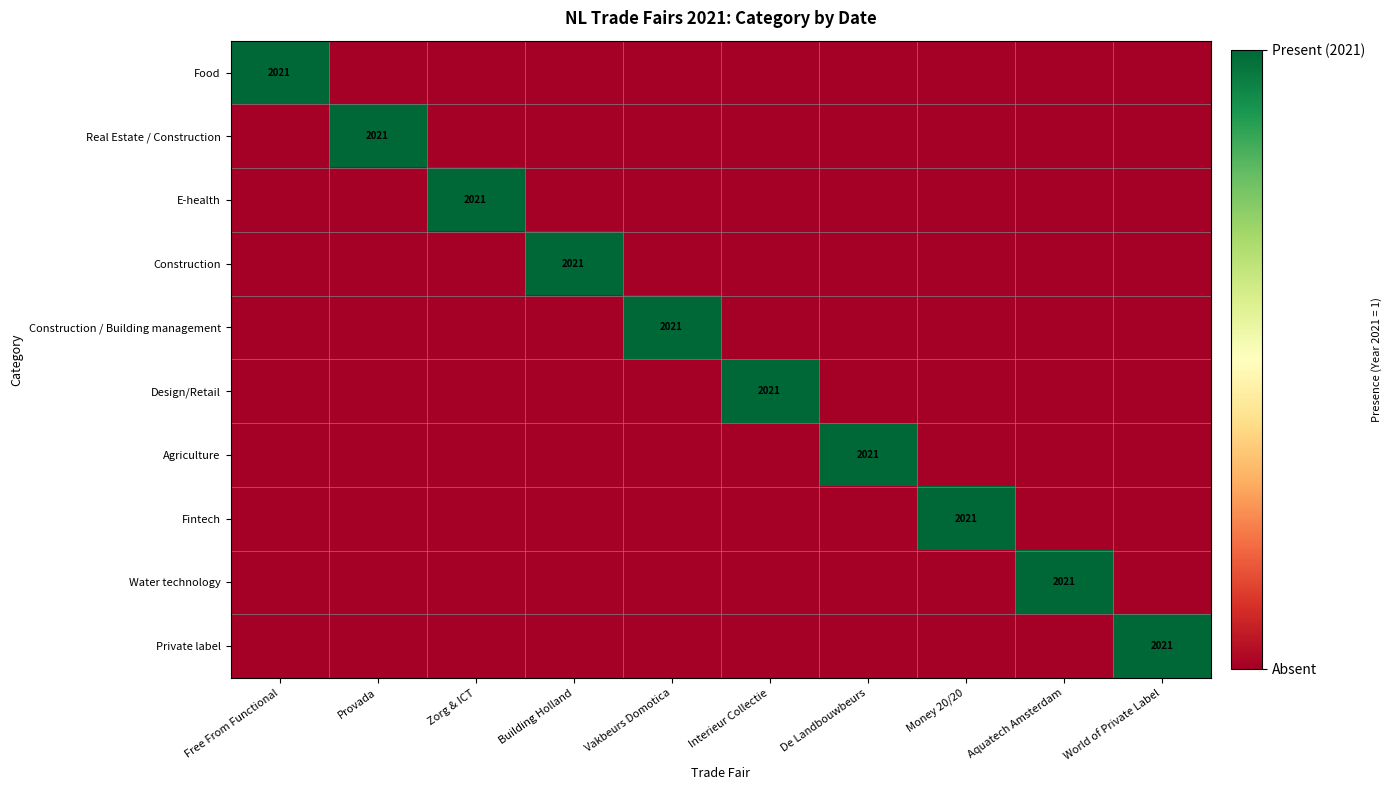

What is the spread (max minus min) of values at Vakbeurs Domotica?

1